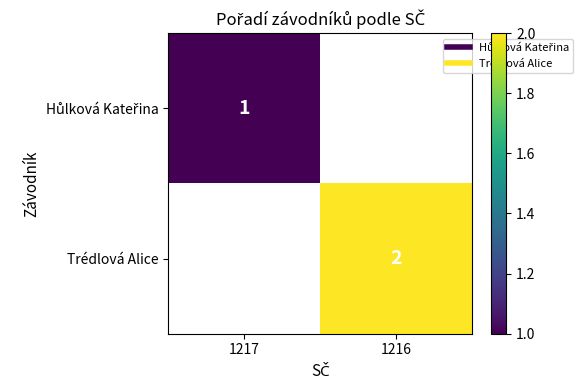

Rank the series at 1216 from highest to lowest value.

Hůlková Kateřina, Trédlová Alice